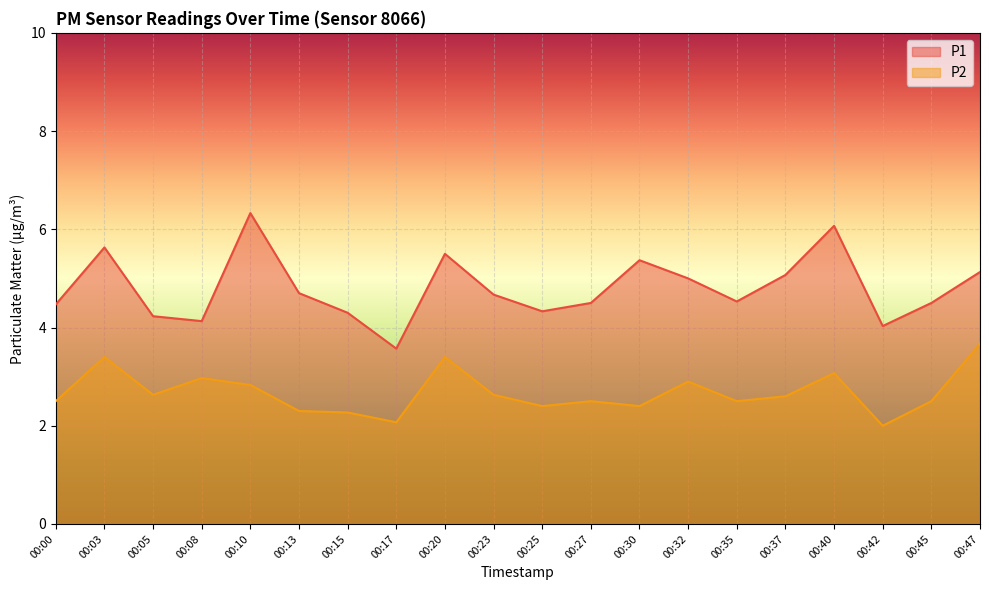

Reading left to right, what are all the values shown in this chart?

P1: 00:00=4.5	00:03=5.6	00:05=4.2	00:08=4.1	00:10=6.3	00:13=4.7	00:15=4.3	00:17=3.6	00:20=5.5	00:23=4.7	00:25=4.3	00:27=4.5	00:30=5.4	00:32=5.0	00:35=4.5	00:37=5.1	00:40=6.1	00:42=4.0	00:45=4.5	00:47=5.1
P2: 00:00=2.5	00:03=3.4	00:05=2.6	00:08=3.0	00:10=2.8	00:13=2.3	00:15=2.3	00:17=2.1	00:20=3.4	00:23=2.6	00:25=2.4	00:27=2.5	00:30=2.4	00:32=2.9	00:35=2.5	00:37=2.6	00:40=3.1	00:42=2.0	00:45=2.5	00:47=3.7